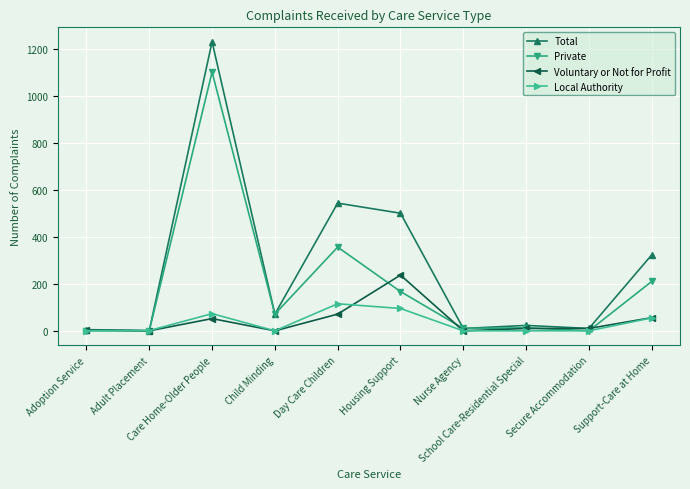

Where is the first local maximum for Private?

Care Home-Older People